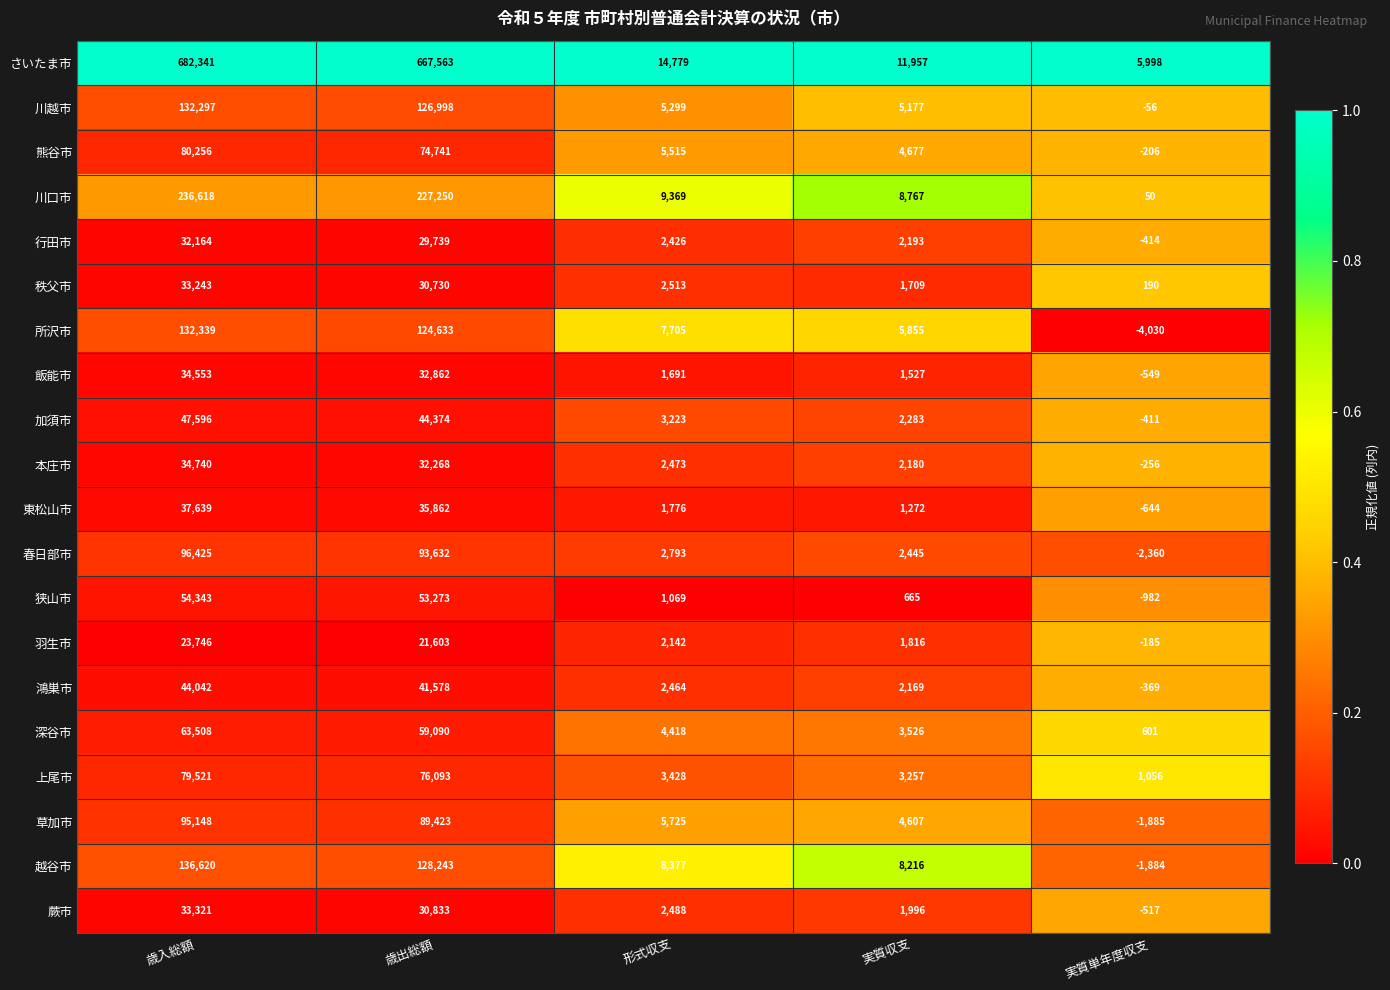

What is the sum of all 草加市 values?

193018